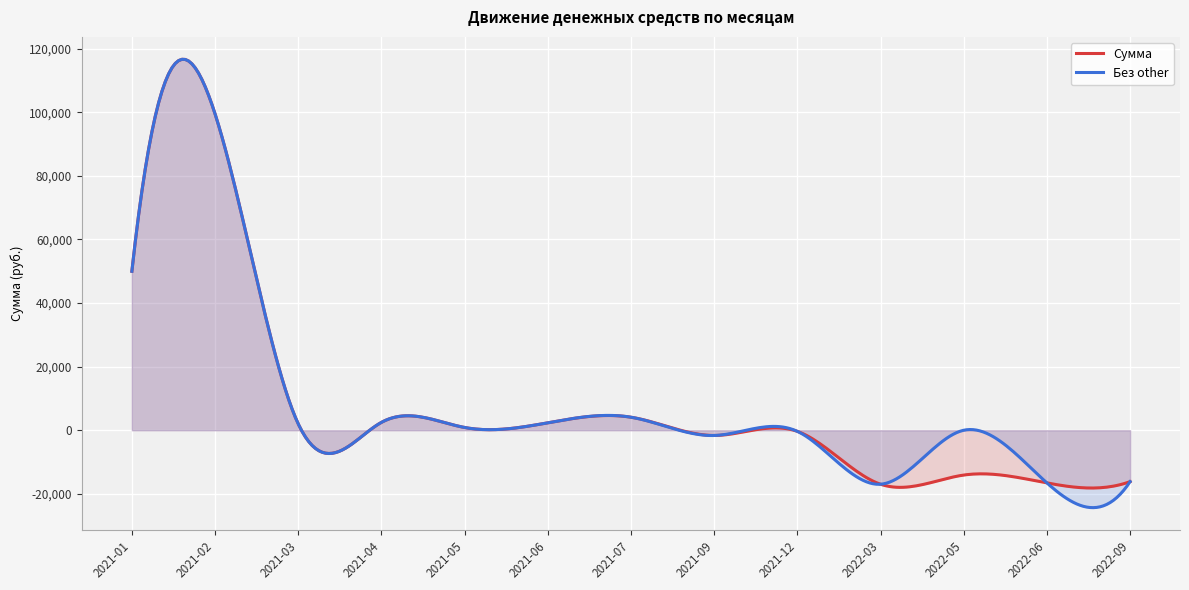

What value does the Без other series have at 2021-09?

-1648.3